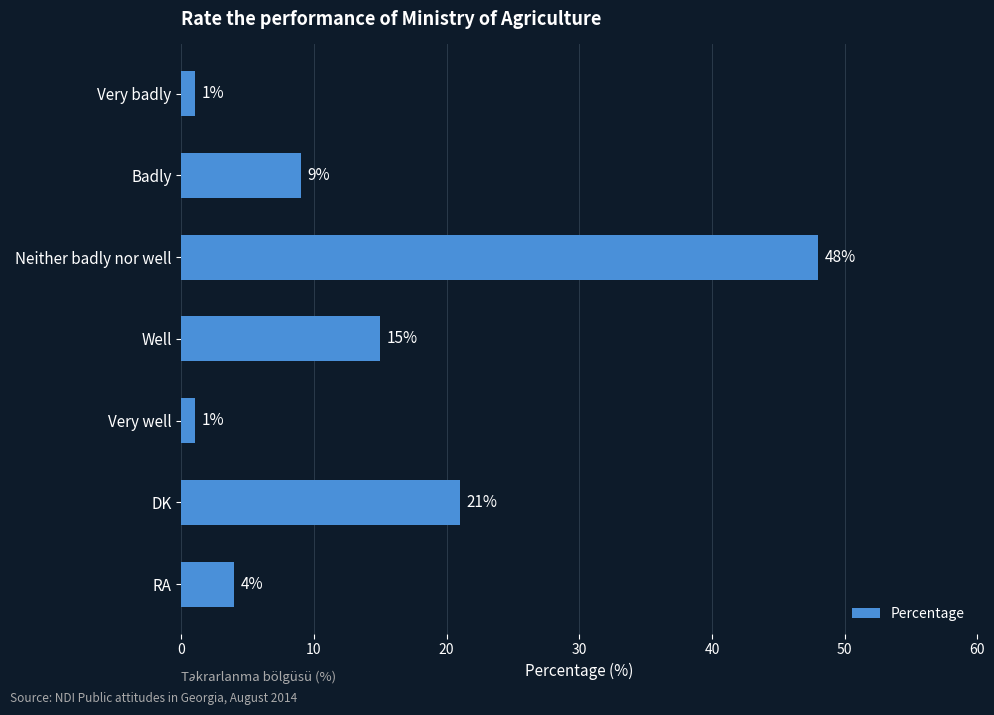

The value at DK is 7. True or false?

False